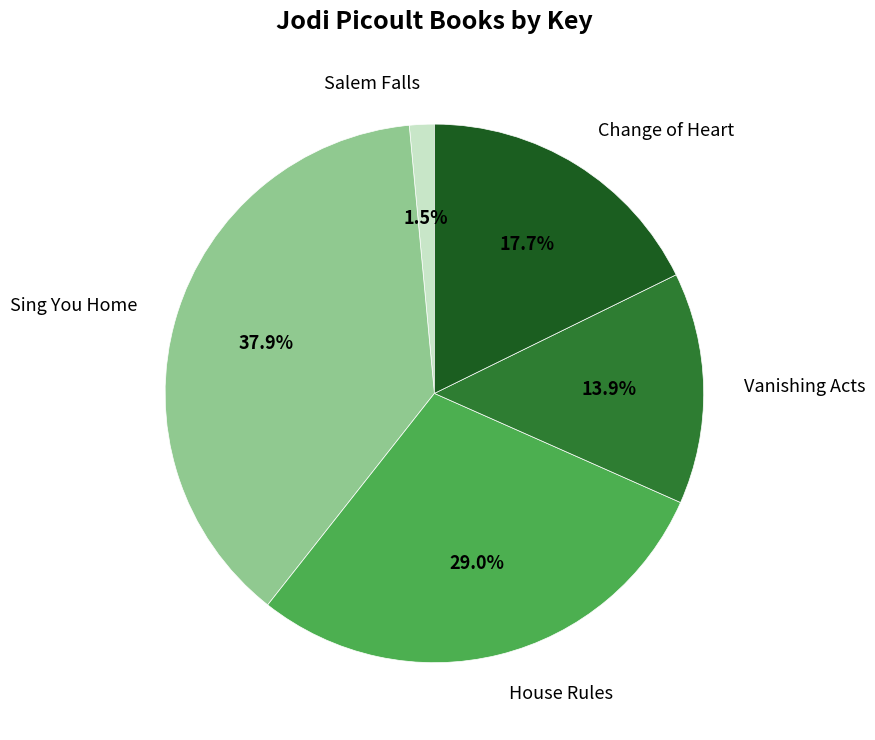

To the nearest percent, what is the combined percentage of Change of Heart and Sing You Home?

56%